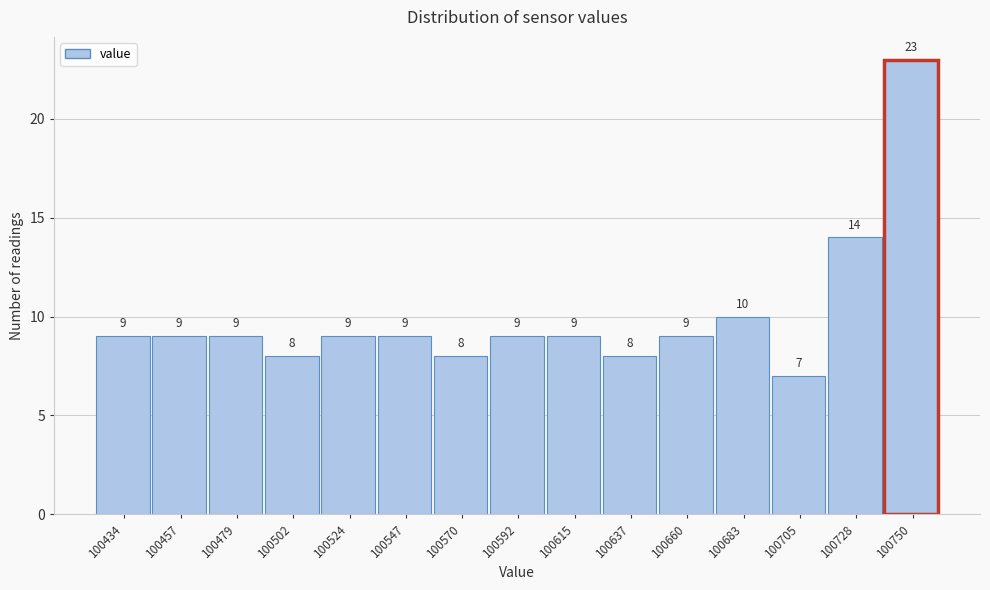

Reading left to right, transcribe all the data shown in this chart.

9	9	9	8	9	9	8	9	9	8	9	10	7	14	23